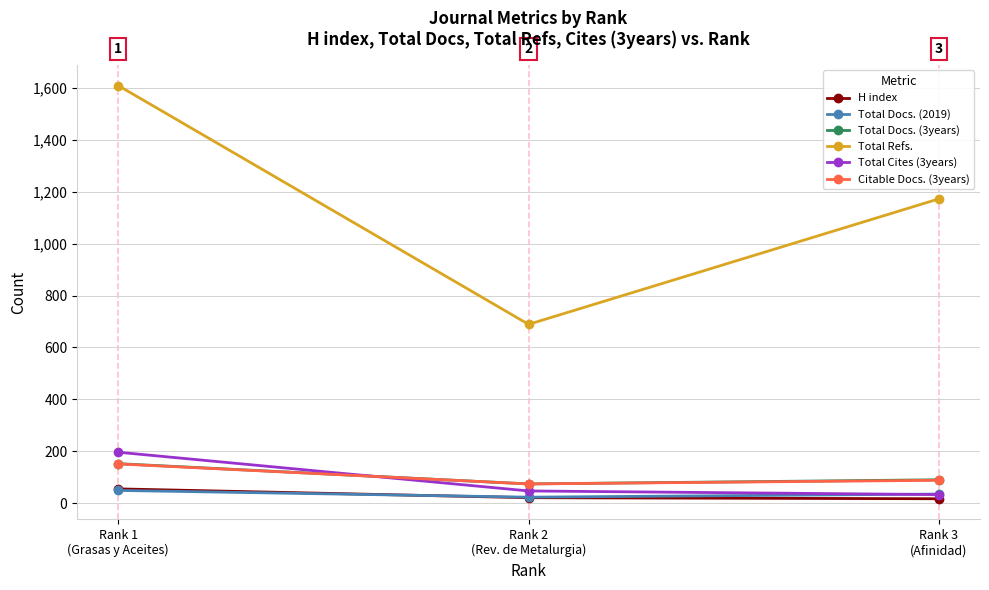

What is the difference between the highest and lowest values at Rank 2
(Rev. de Metalurgia)?

667